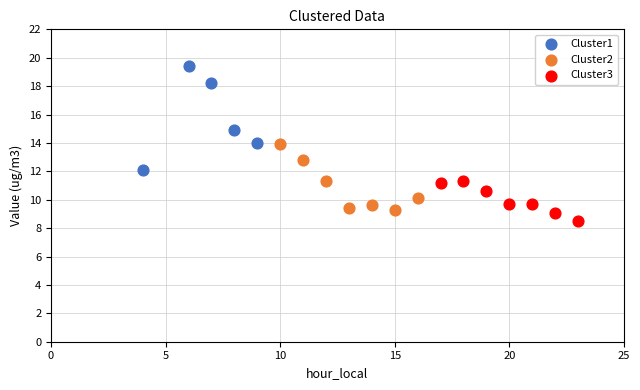

Which series reaches the maximum Y coordinate?

Cluster1